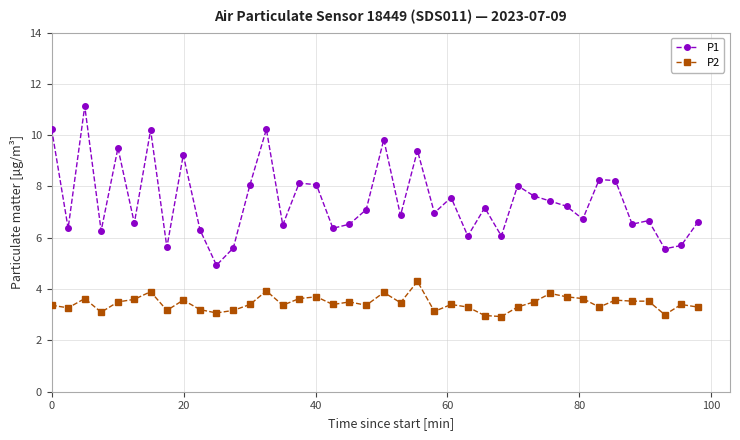

True or false: P2 has more than 1 interior local peaks.

True